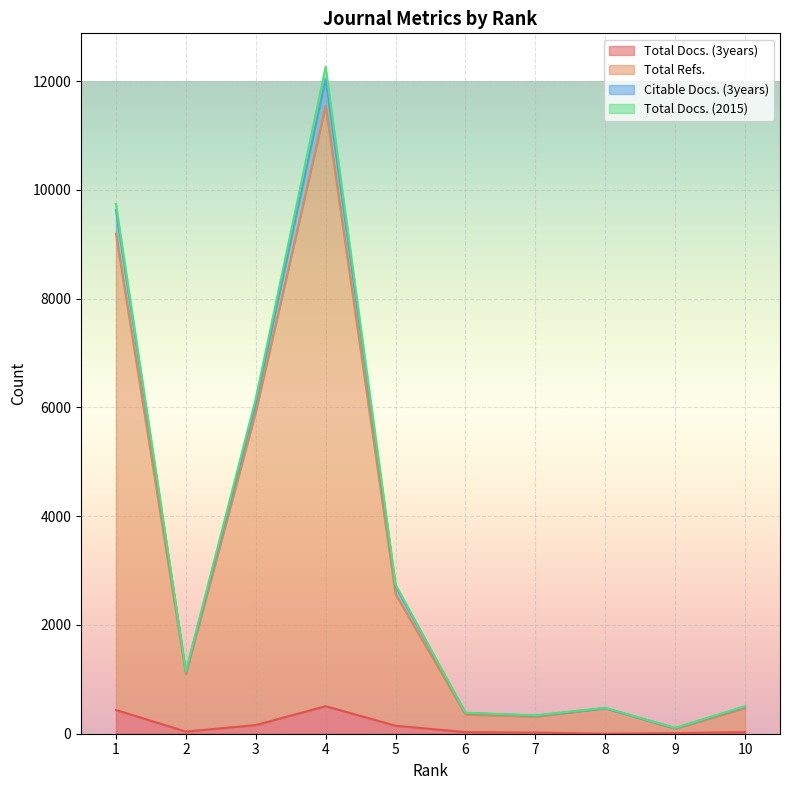

At which label does Citable Docs. (3years) reach its peak?

4